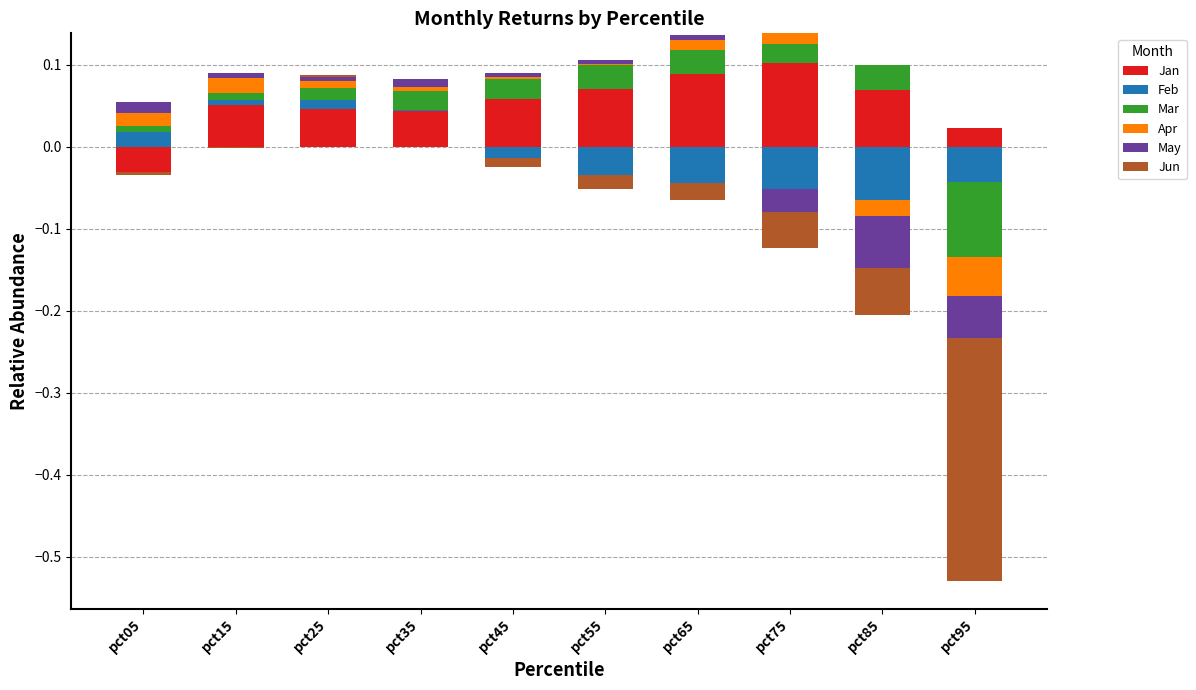

What are all the series names shown in the legend?

Jan, Feb, Mar, Apr, May, Jun